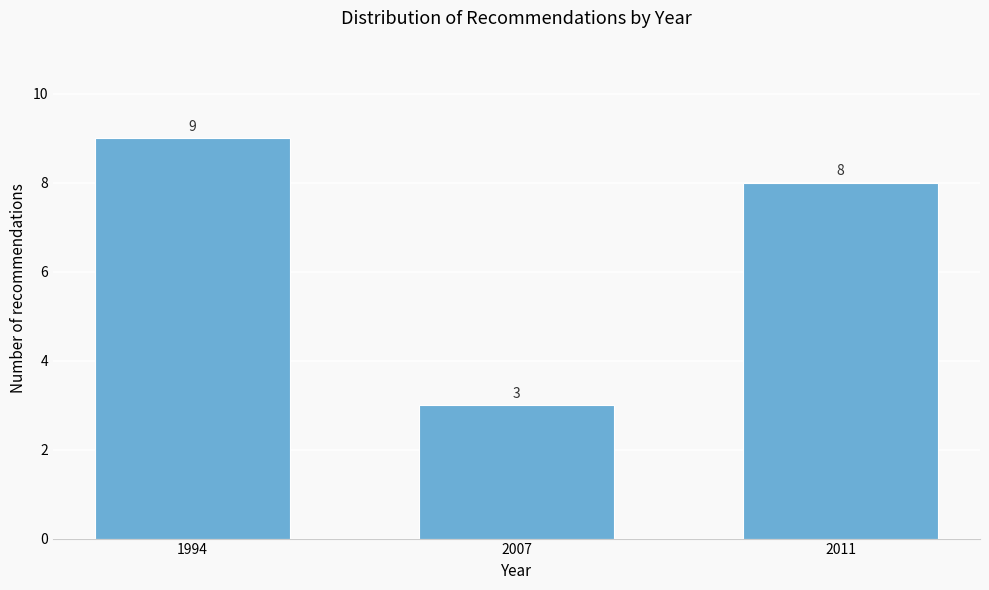

Reading right to left, transcribe all the data shown in this chart.

8	3	9